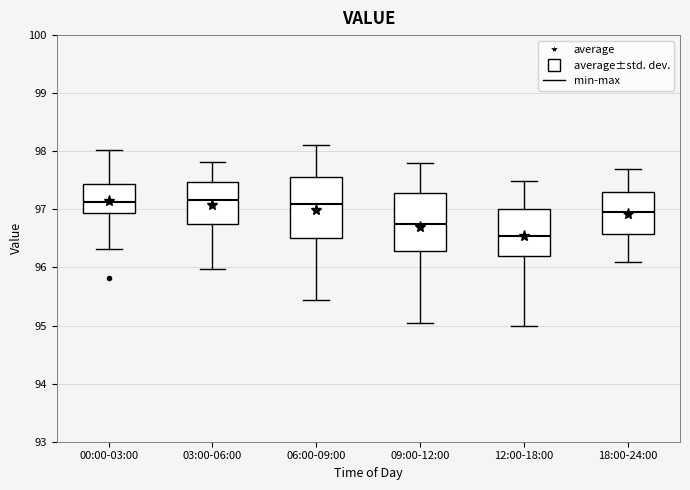

Reading left to right, transcribe this box plot: for each box, give where its median line is, the range the box spans, and where its two whiskers end, as read against the y-axis. The values are not printed on the chart, so give them approximately, as read against the axis.

00:00-03:00: median 97.1, box 96.9 to 97.4, whiskers 96.3 to 98.0
03:00-06:00: median 97.2, box 96.7 to 97.5, whiskers 96.0 to 97.8
06:00-09:00: median 97.1, box 96.5 to 97.6, whiskers 95.4 to 98.1
09:00-12:00: median 96.7, box 96.3 to 97.3, whiskers 95.1 to 97.8
12:00-18:00: median 96.6, box 96.2 to 97.0, whiskers 95.0 to 97.5
18:00-24:00: median 97.0, box 96.6 to 97.3, whiskers 96.1 to 97.7